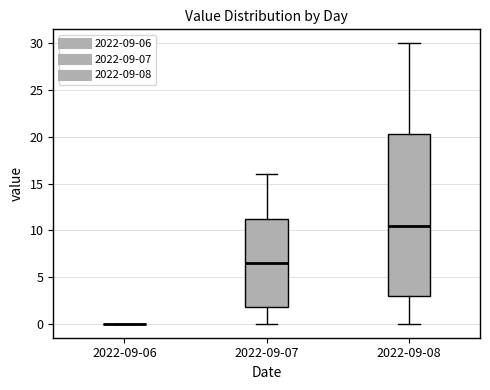

Which box is the tallest, from its lower edge to its upper edge?

2022-09-08